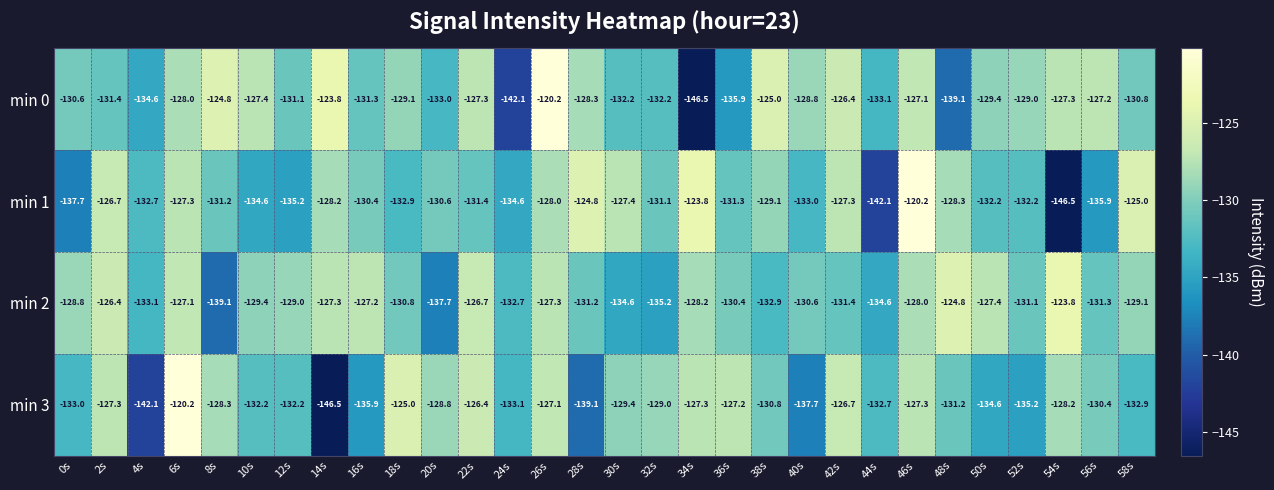

What is the minimum value shown in the chart?

-146.5